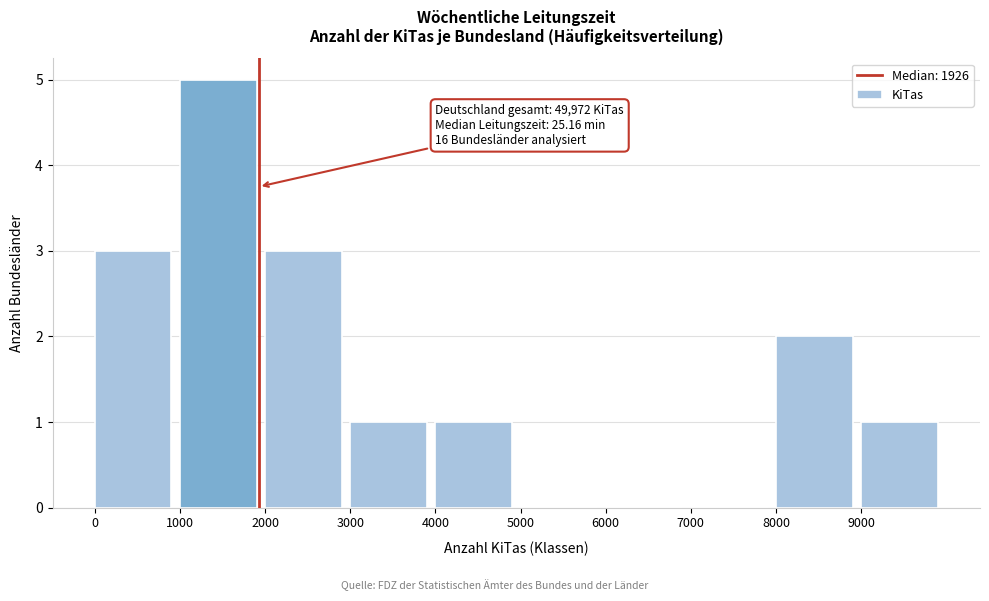

Which range on the x-axis has the tallest bar?

1000 to 2000